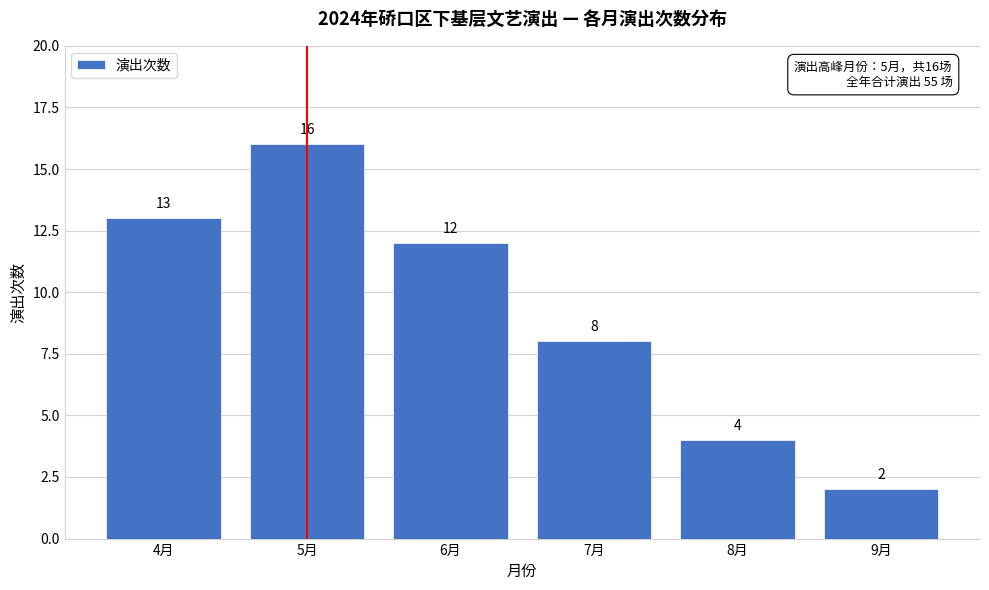

Reading right to left, what are all the values shown in this chart?

2	4	8	12	16	13